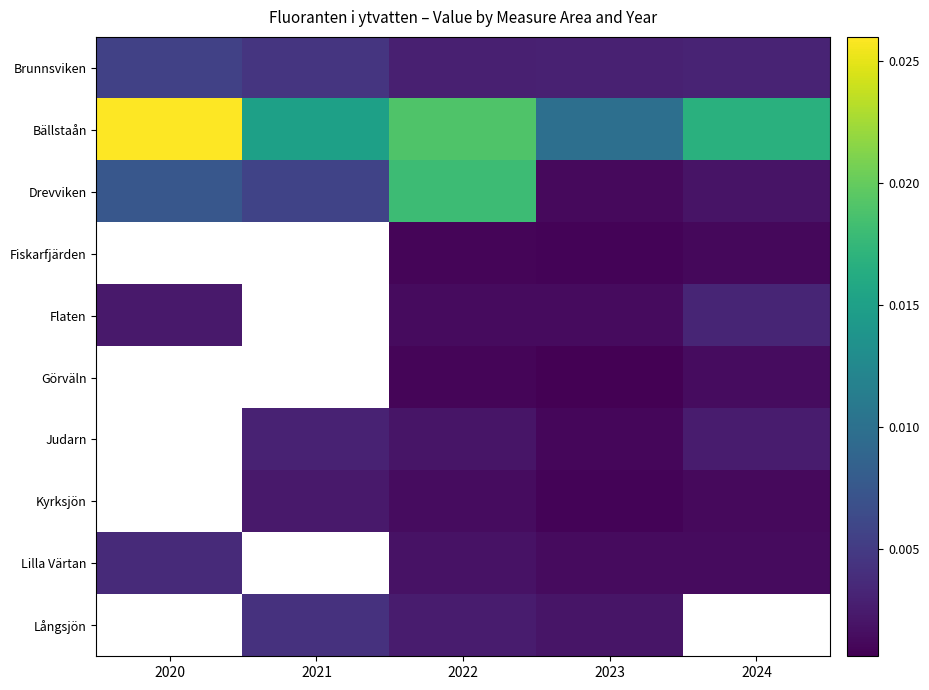

At 2024, list the series in order from smallest to largest.

Fiskarfjärden, Kyrksjön, Lilla Värtan, Görväln, Drevviken, Judarn, Brunnsviken, Flaten, Bällstaån, Långsjön